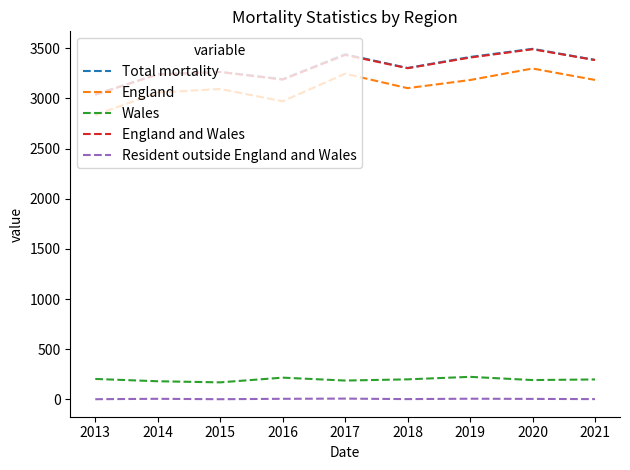

True or false: Total mortality and Wales intersect in this chart.

False